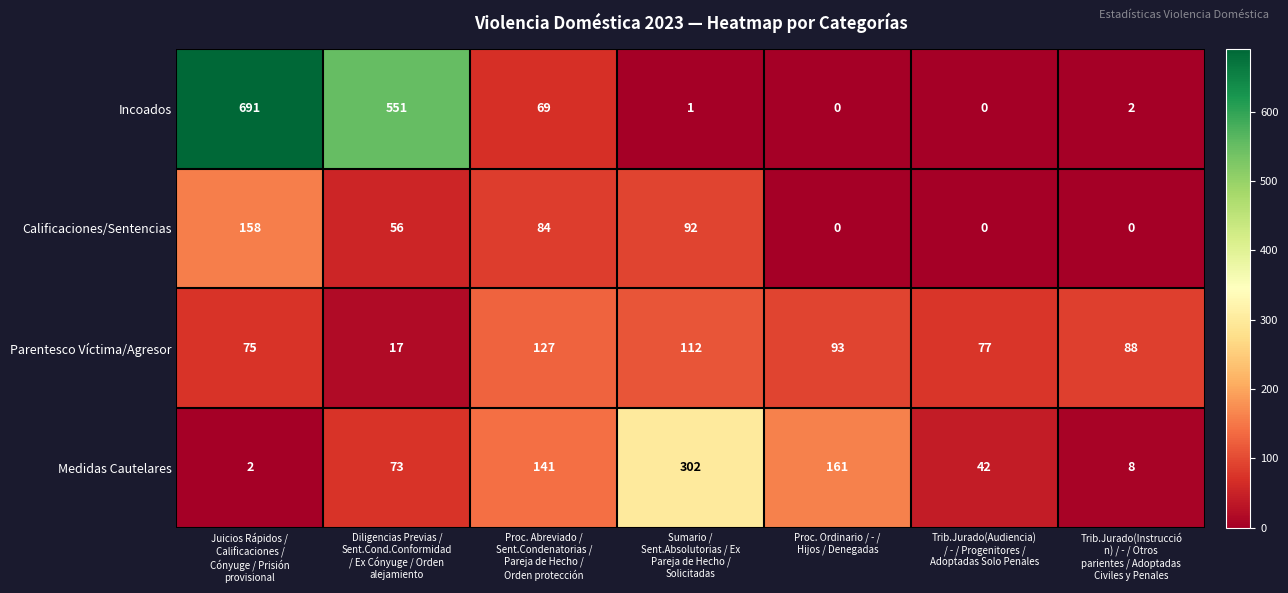

What is the maximum value shown in the chart?

691